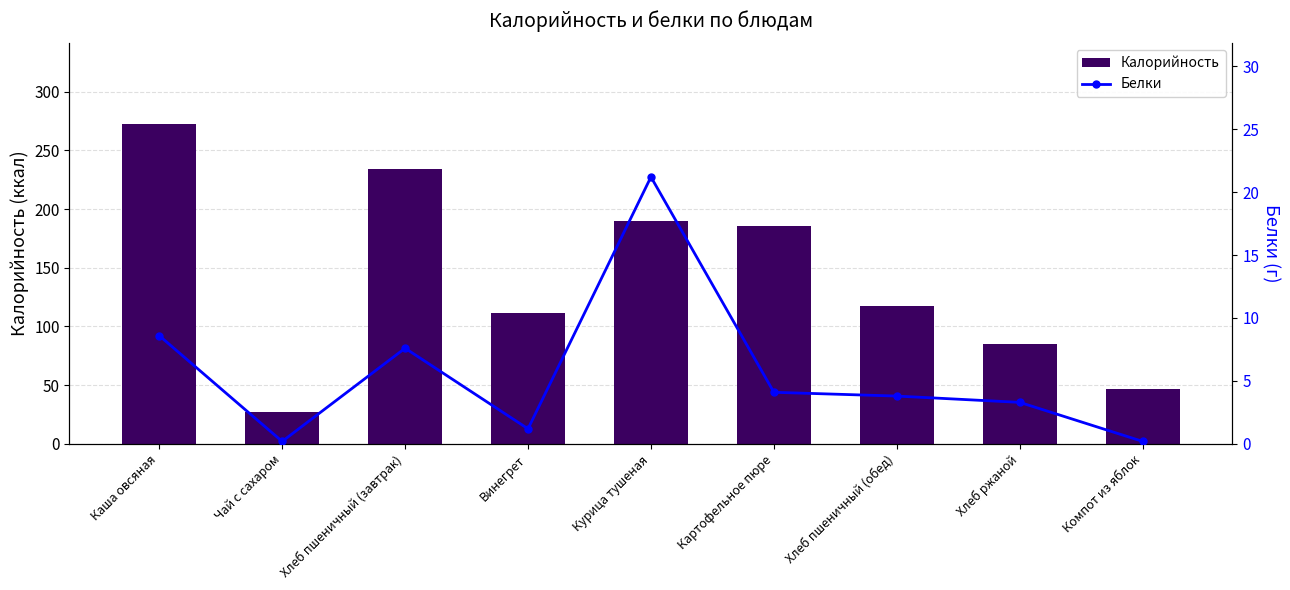

What is the label of the 1st bar from the right?

Компот из яблок